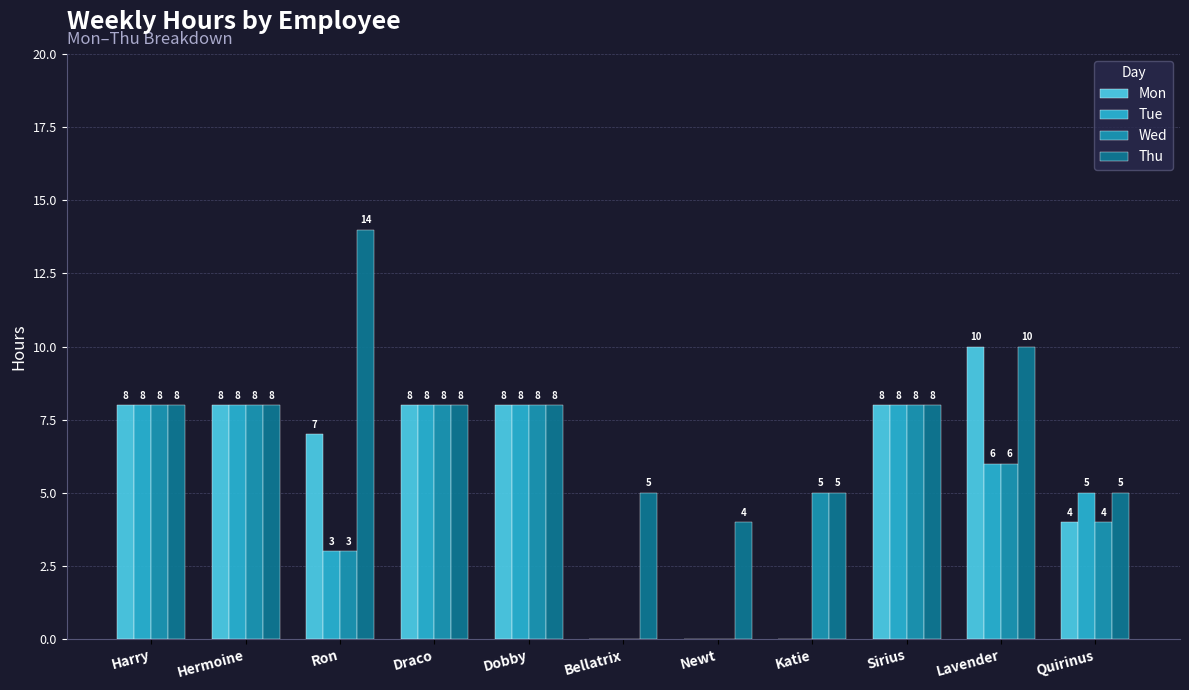

Which category has the highest value across all series?

Ron